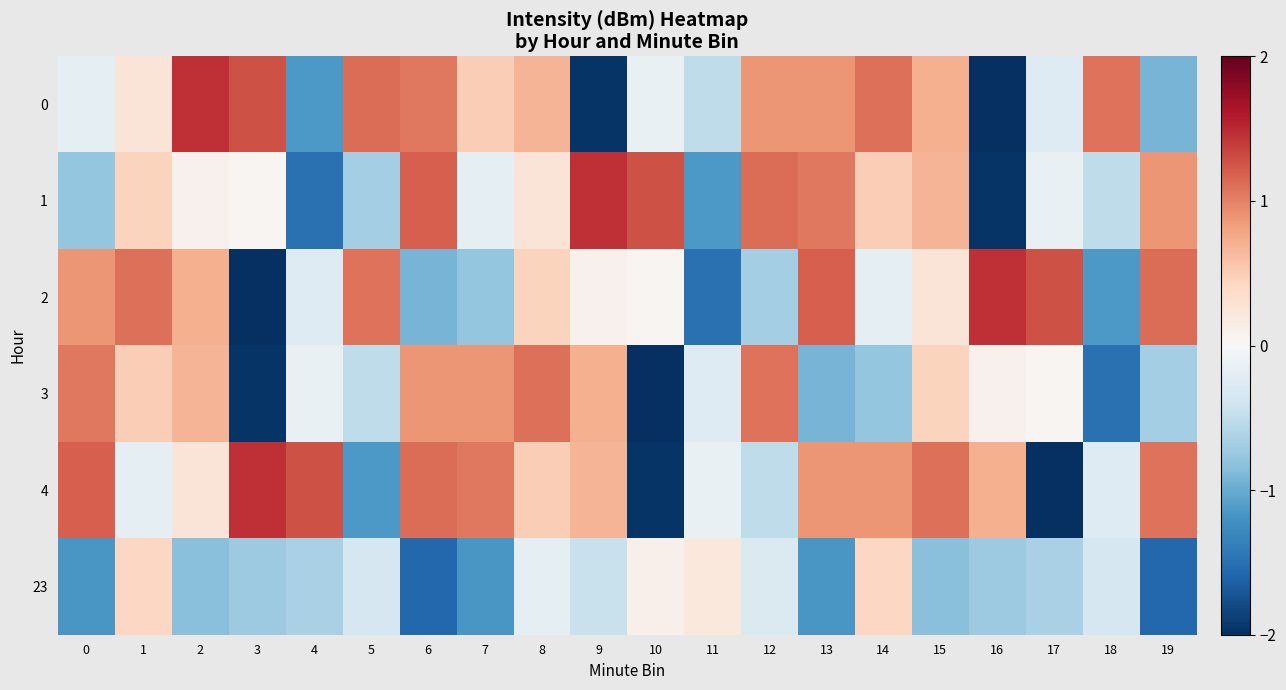

Between 14 and 9, which is larger?

14